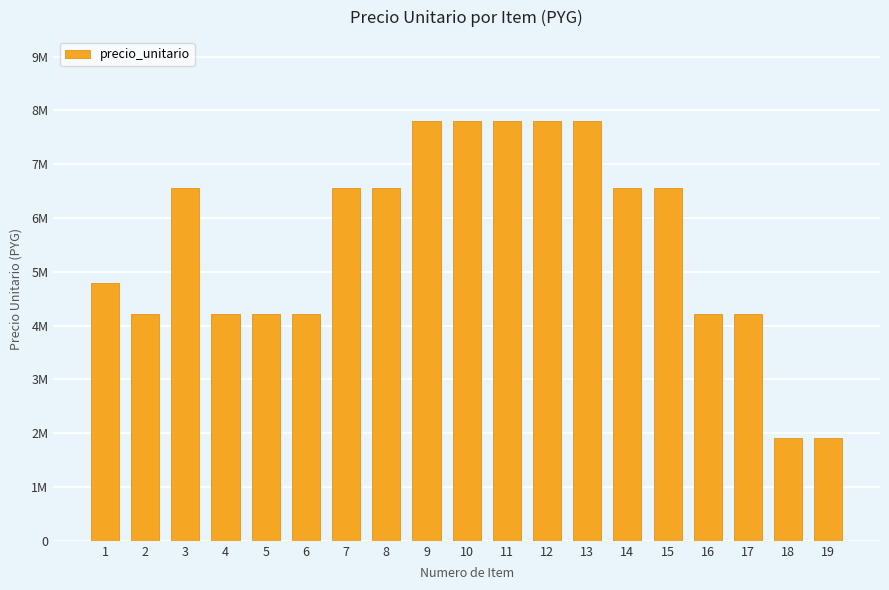

How many bars are there in total?

19